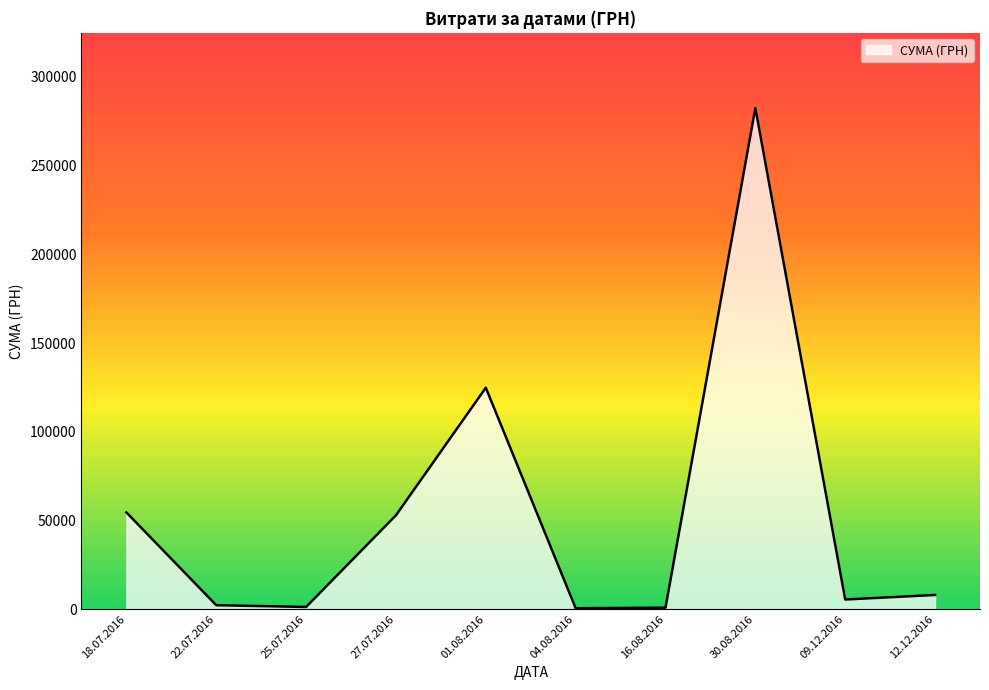

Which category has the highest value across all series?

30.08.2016